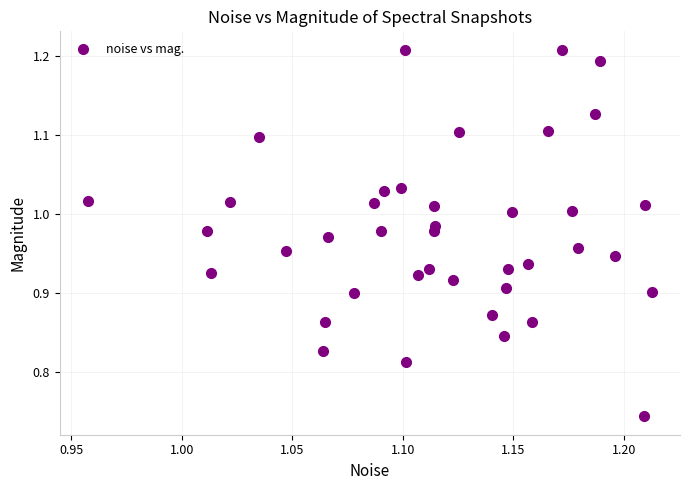

What is the range of Y values (max minus min)?

0.5